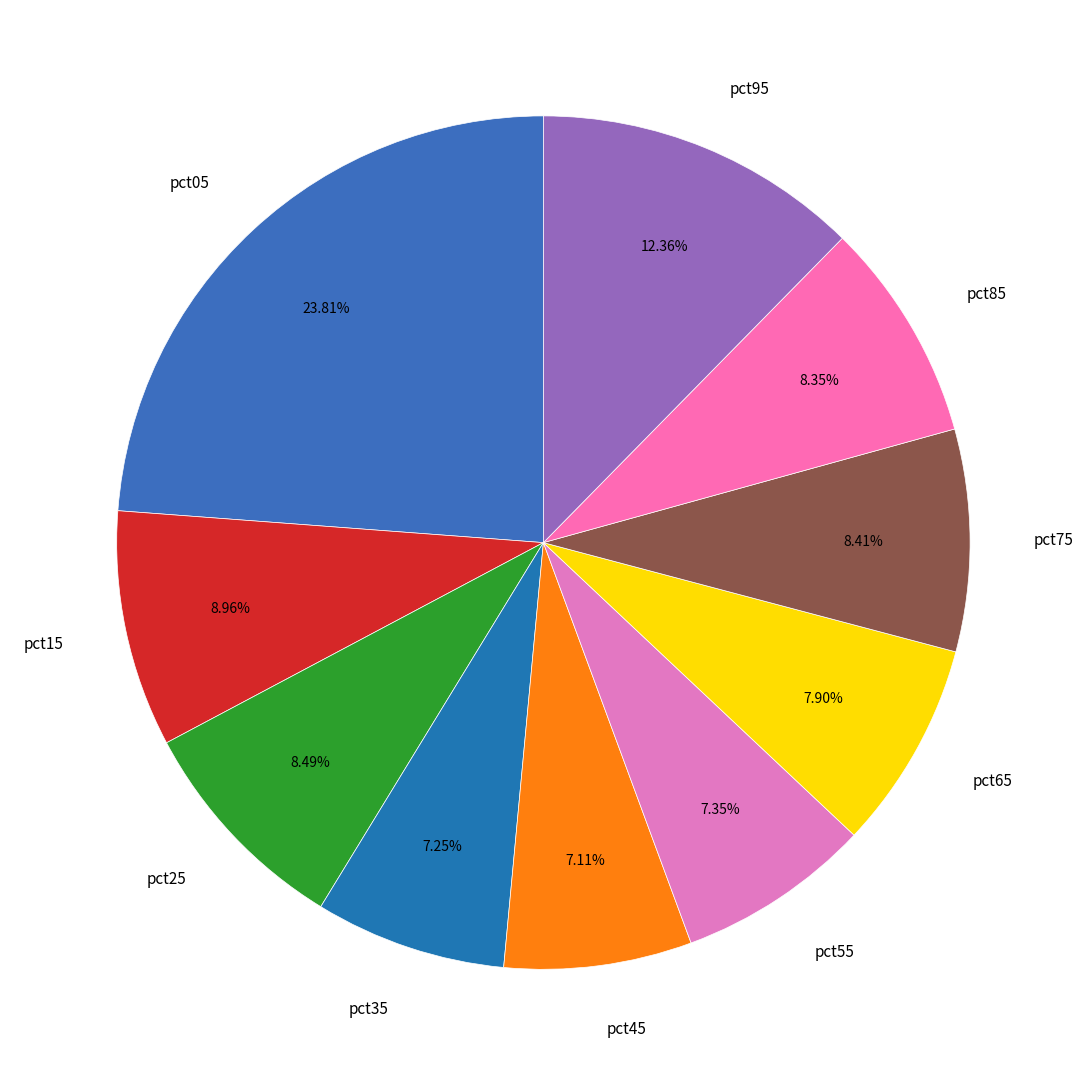

To the nearest percent, what is the combined percentage of pct85 and pct45?

15%